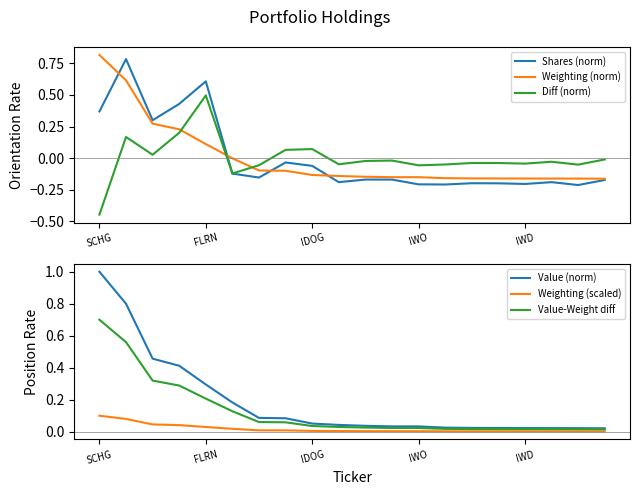

Which category has the lowest value in the Diff (norm) series?

SCHG